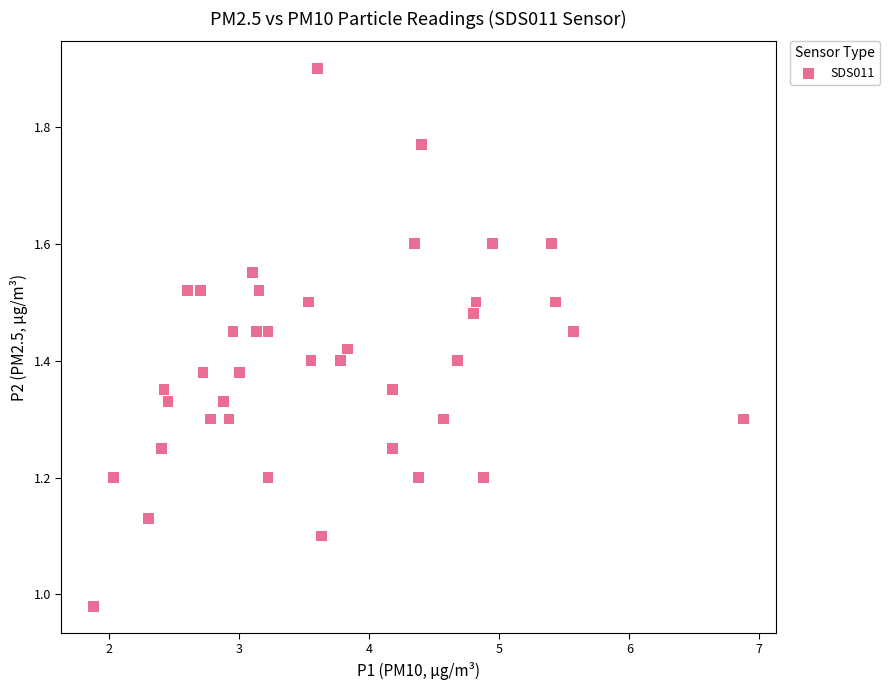

What is the range of X values (max minus min)?

5.0